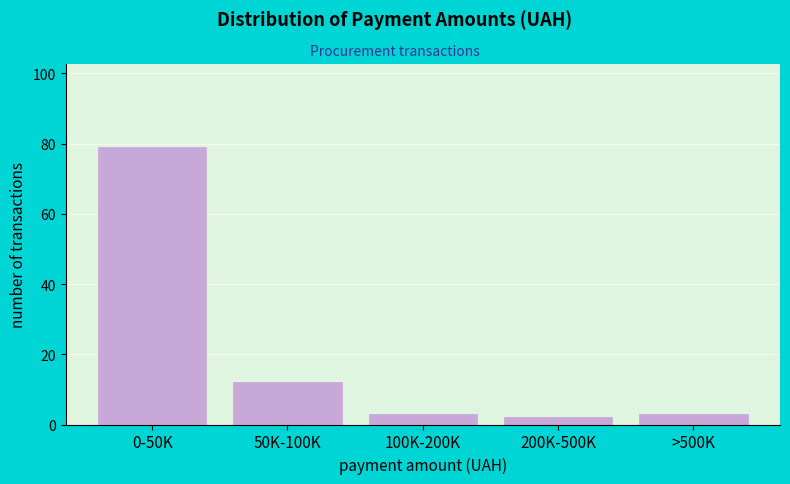

Reading left to right, transcribe all the data shown in this chart.

0-50K=79	50K-100K=12	100K-200K=3	200K-500K=2	>500K=3